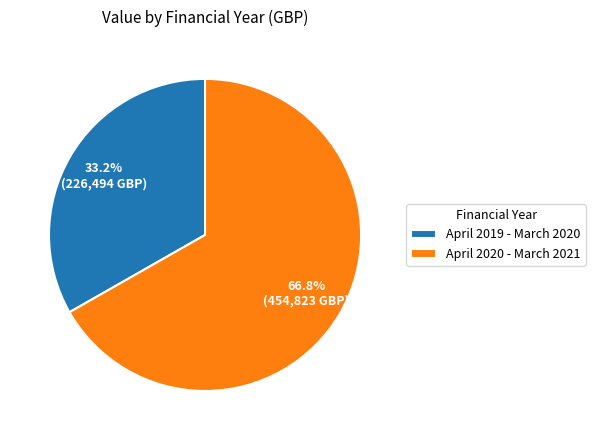

Does any single category account for the majority?

Yes